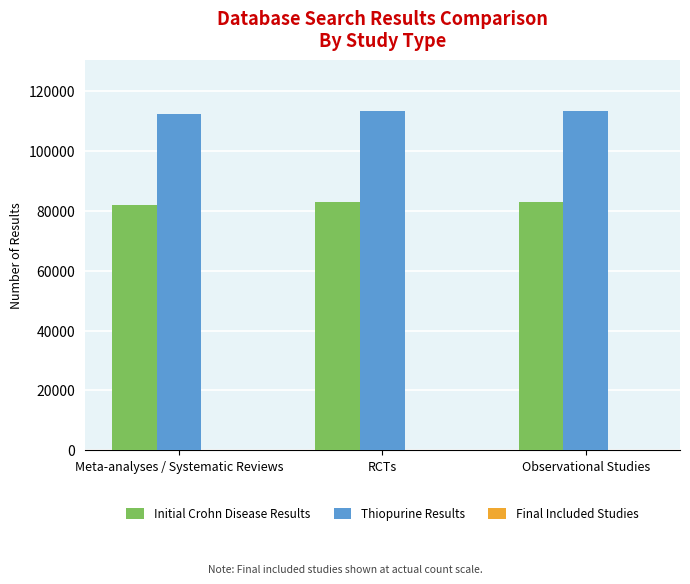

The value of Thiopurine Results at Meta-analyses / Systematic Reviews is 112382. True or false?

True